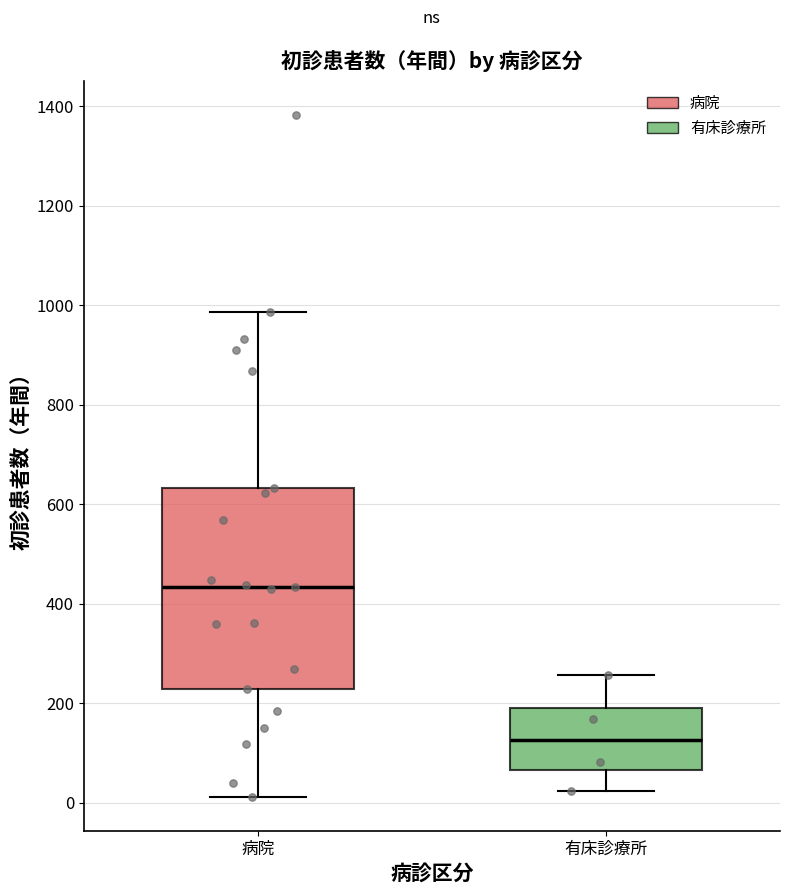

Where does the lower whisker of the box for 有床診療所 end on the y-axis? The values are not printed on the chart, so give them approximately, as read against the axis.

20